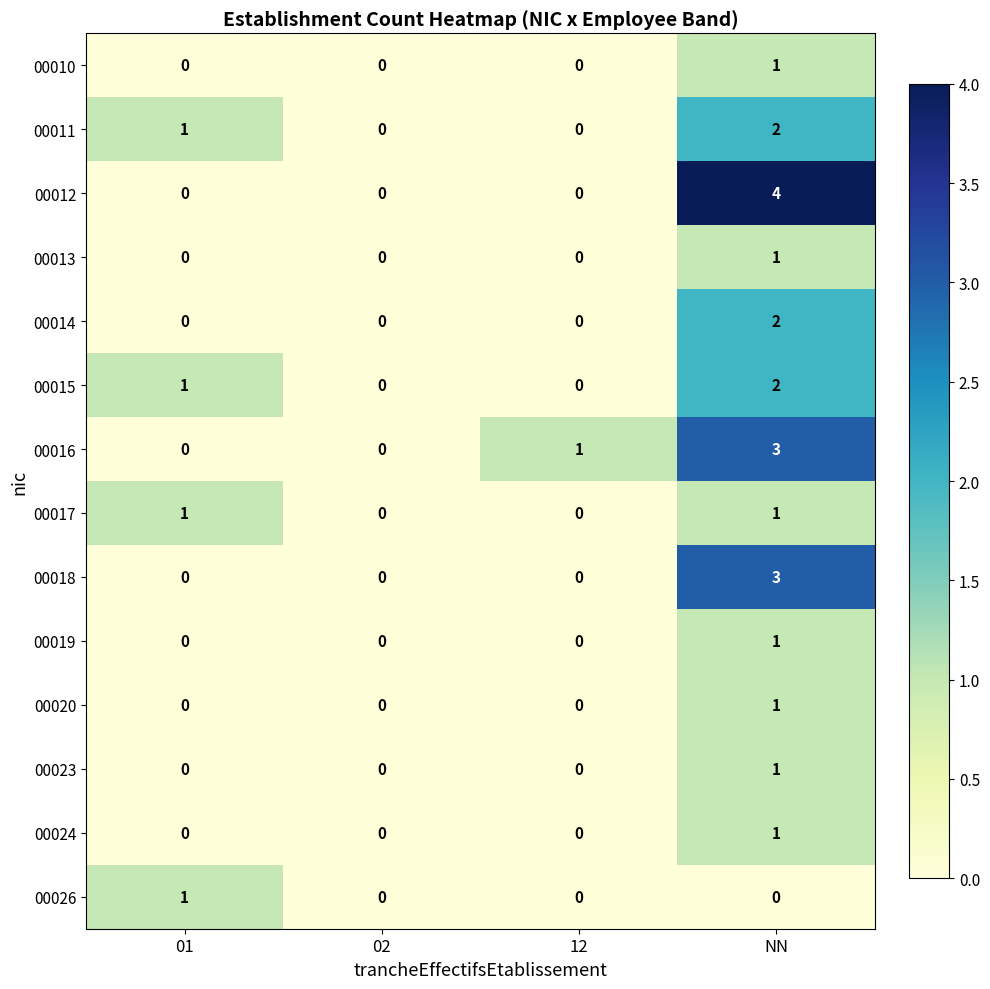

True or false: 00012 has a value of 0 at 02.

True